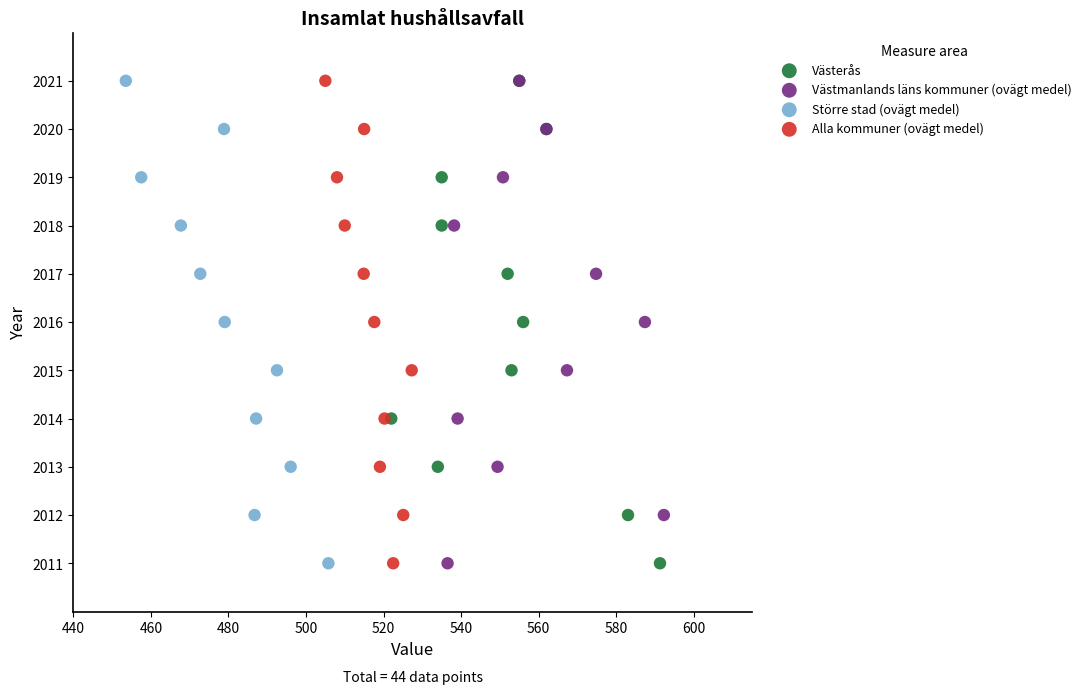

What are all the series names shown in the legend?

Västerås, Västmanlands läns kommuner (ovägt medel), Större stad (ovägt medel), Alla kommuner (ovägt medel)